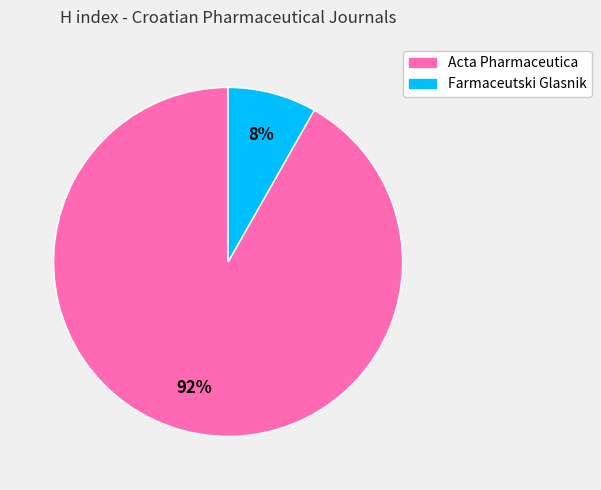

To the nearest percent, what portion does Acta Pharmaceutica represent?

92%